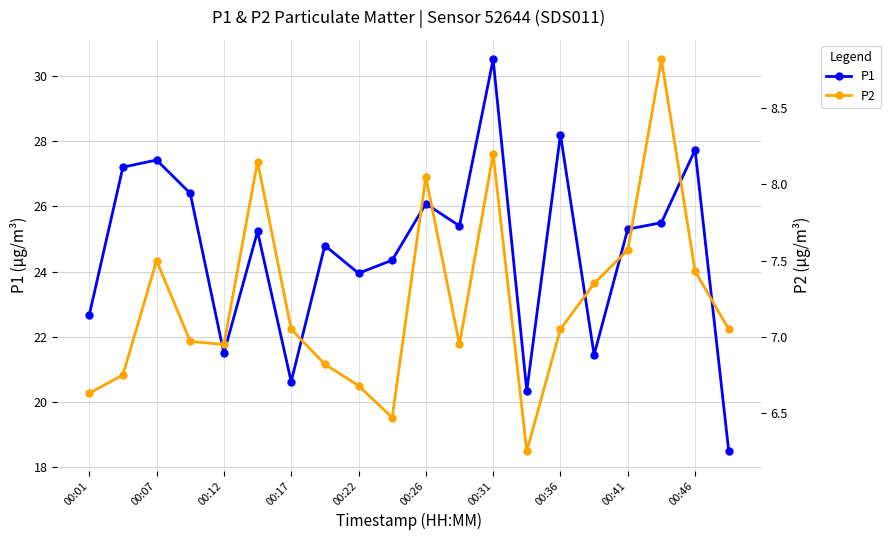

How many lines are shown in the chart?

2